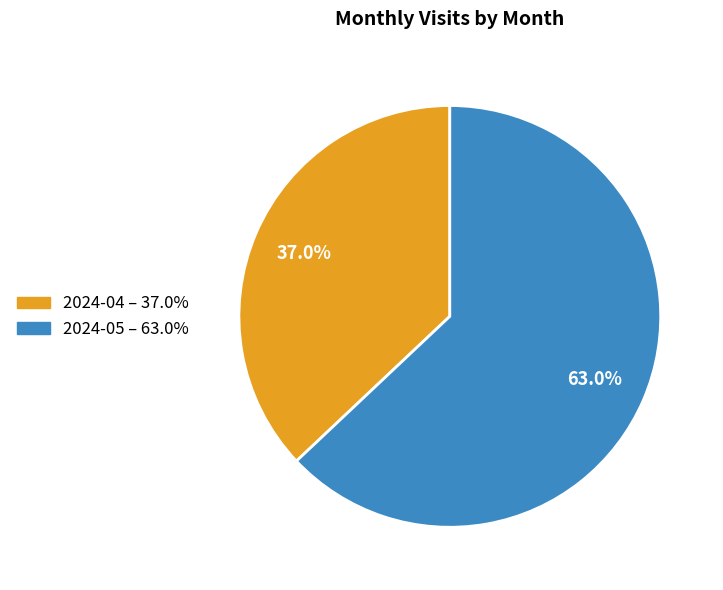

Do 2024-05 and 2024-04 together represent more than half of the pie?

Yes